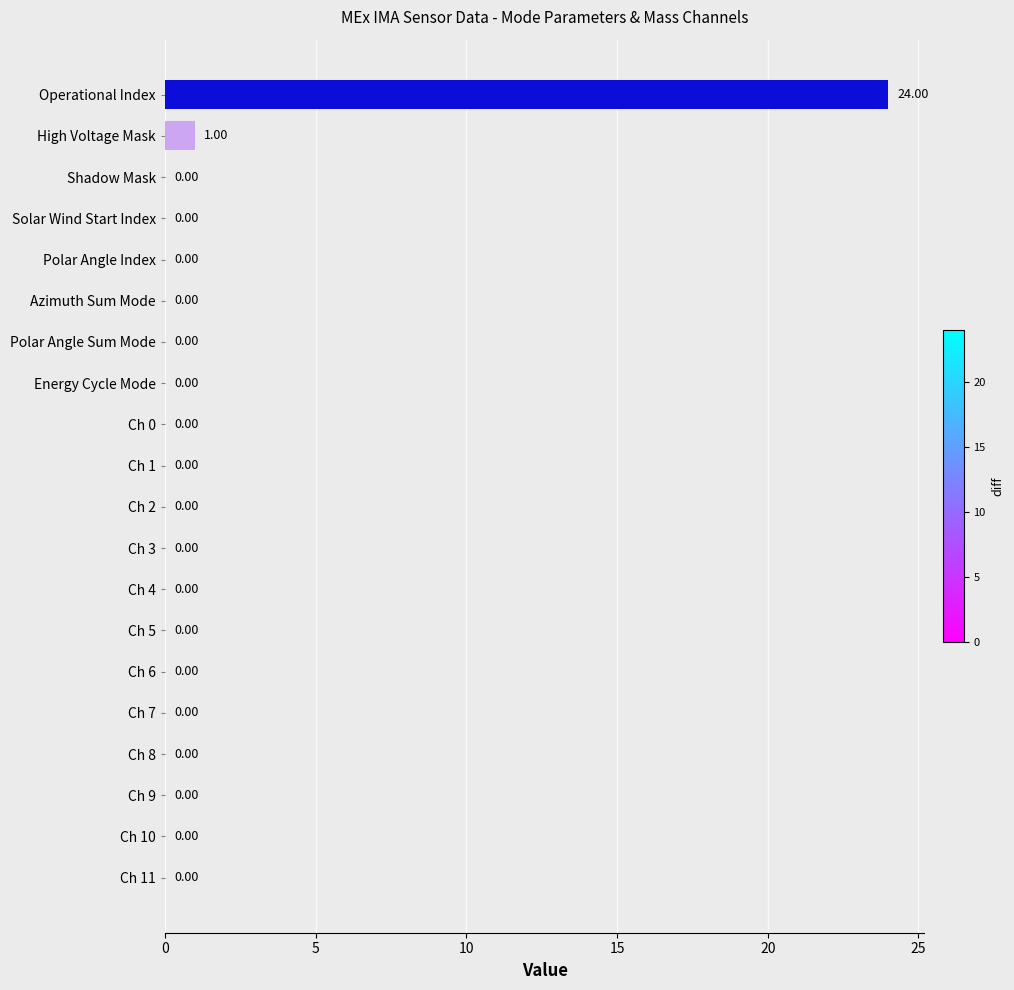

What is the sum of all values?

25